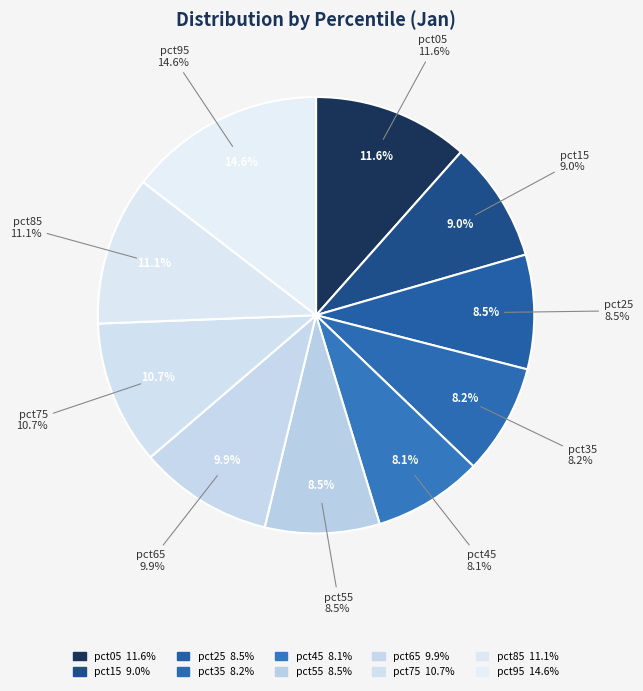

Do pct85 and pct25 together represent more than half of the pie?

No